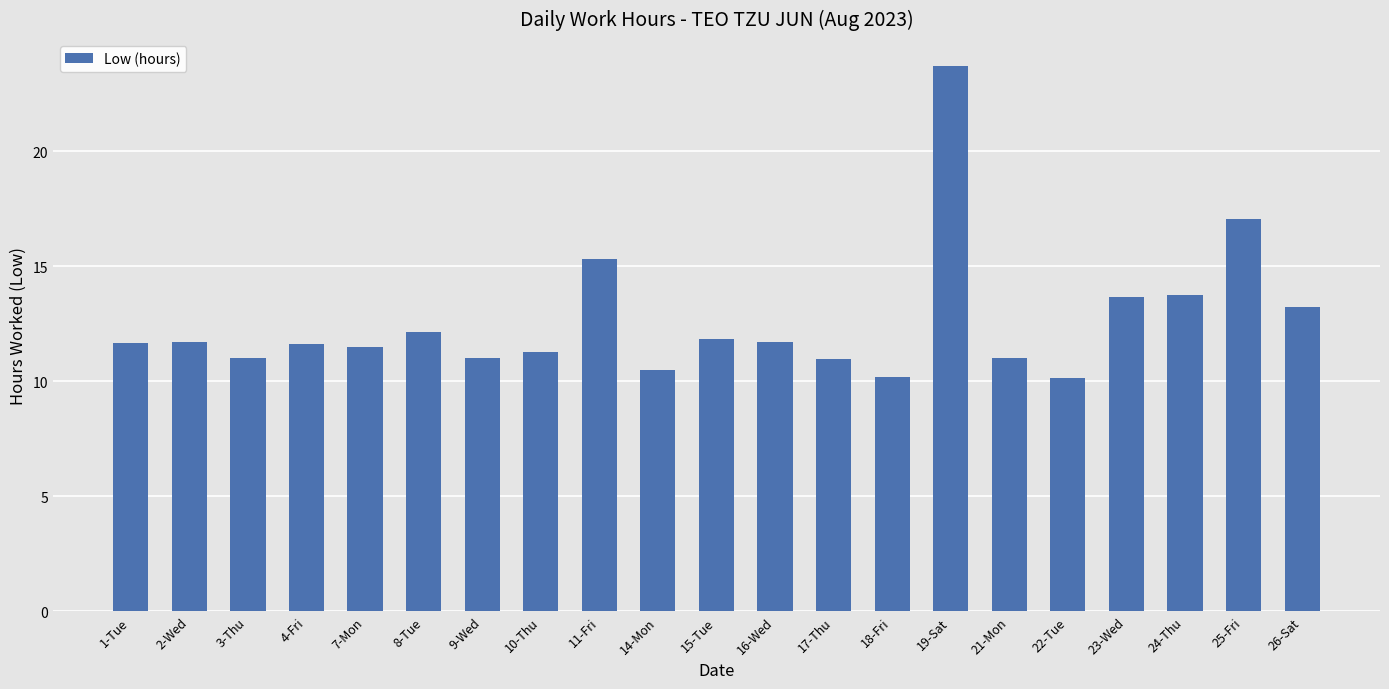

Which has a higher value, 14-Mon or 7-Mon?

7-Mon